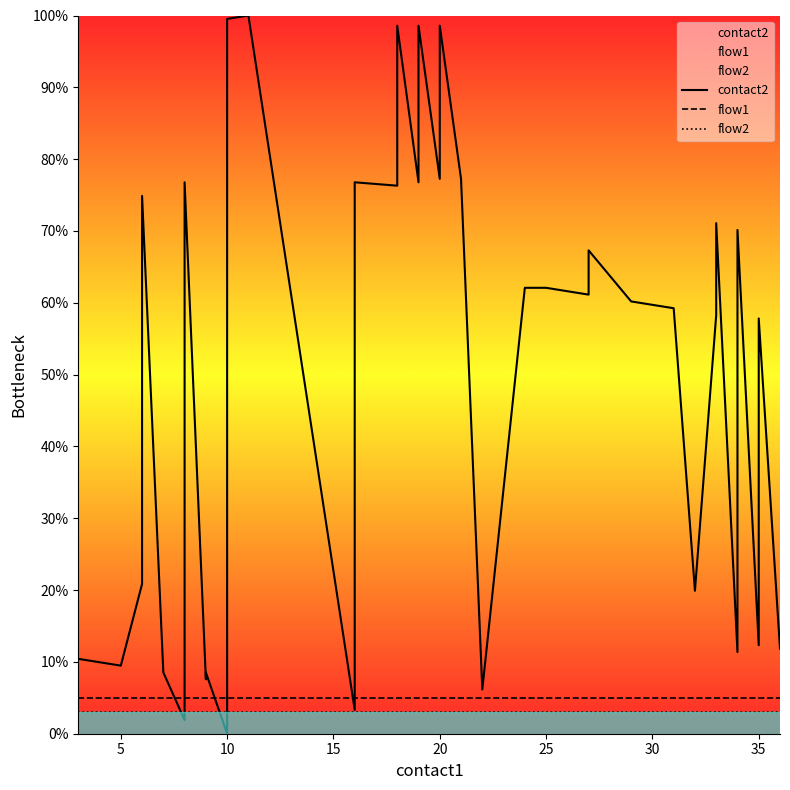

After their last crossing, which series has the higher values: contact2 or flow1?

contact2